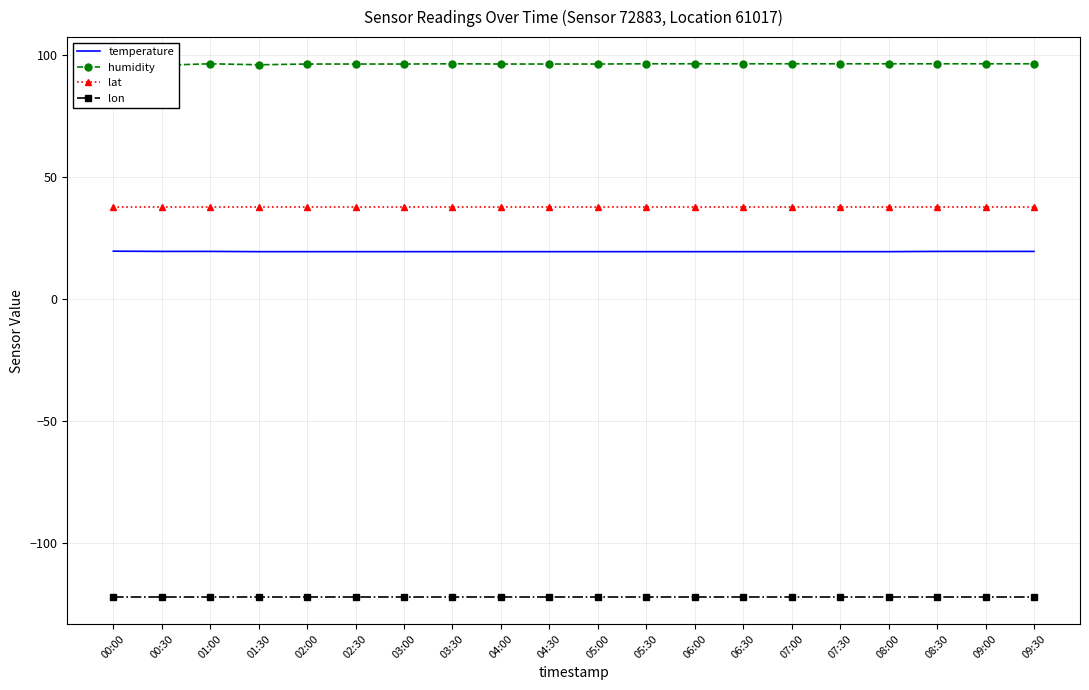

How many values in the humidity series exceed 96?

17